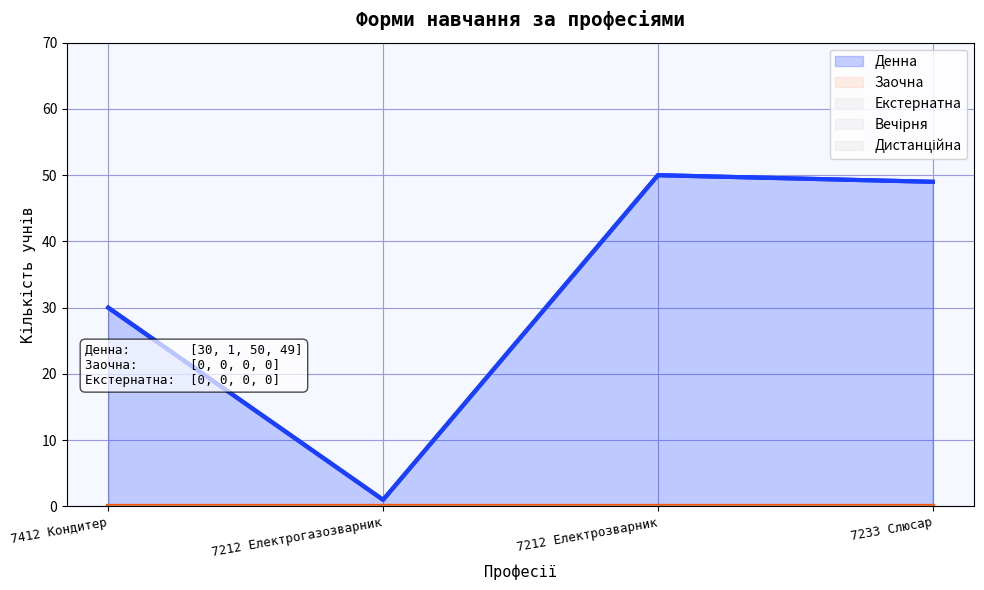

Reading left to right, list all the values displayed in this chart.

Денна: 30	1	50	49
Заочна: 0	0	0	0
Екстернатна: 0	0	0	0
Вечірня: 0	0	0	0
Дистанційна: 0	0	0	0